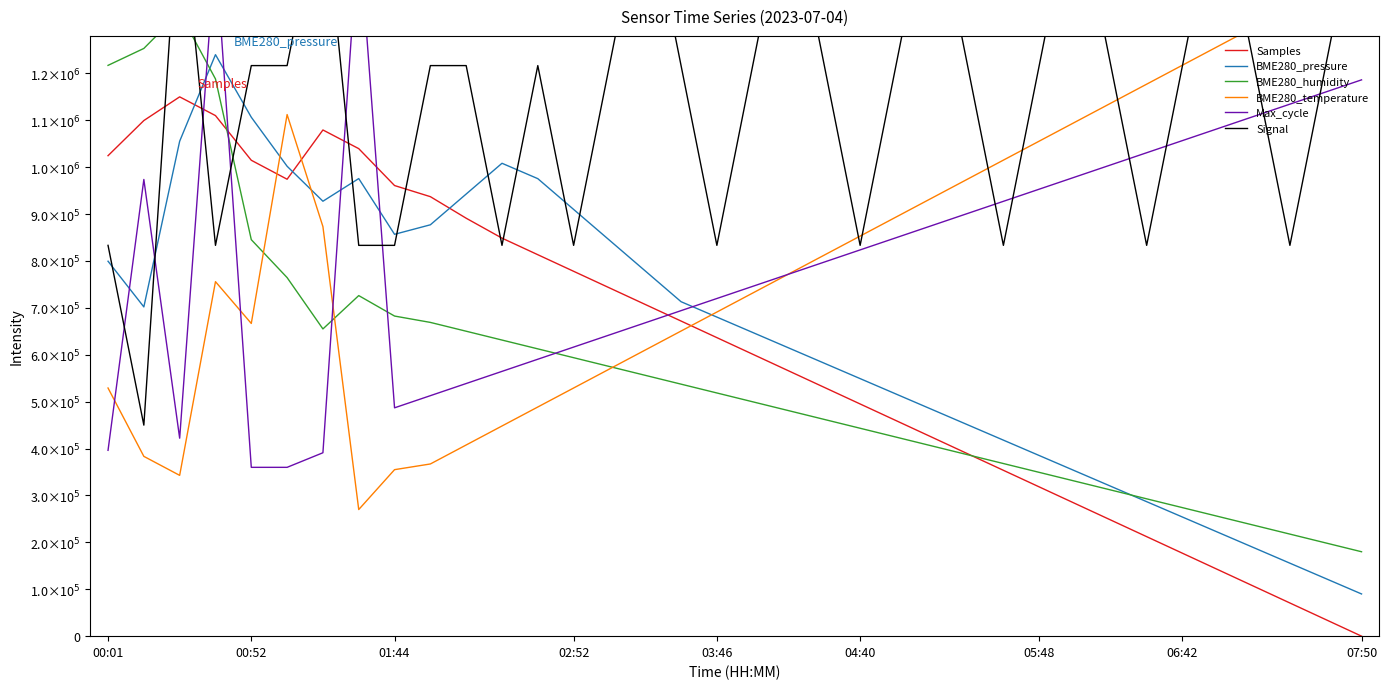

At 05:48, list the series in order from largest to smallest.

Signal, BME280_temperature, Max_cycle, BME280_pressure, BME280_humidity, Samples